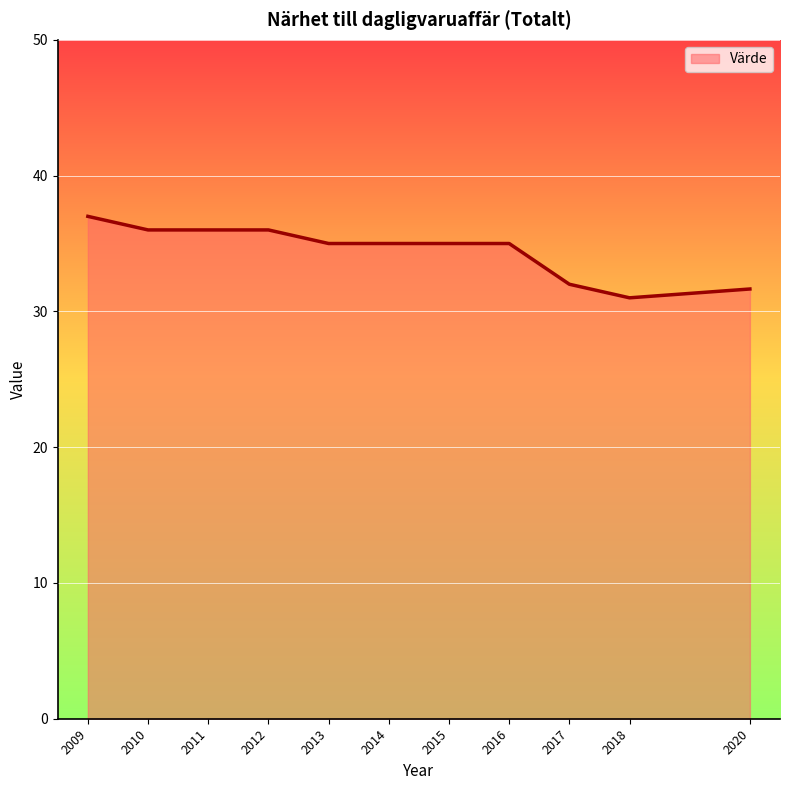

What is the difference between the second highest and minimum values?

5.0